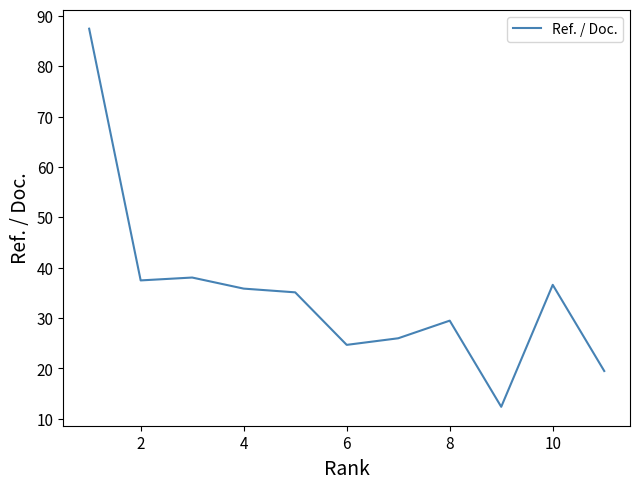

What is the maximum value shown in the chart?

87.5